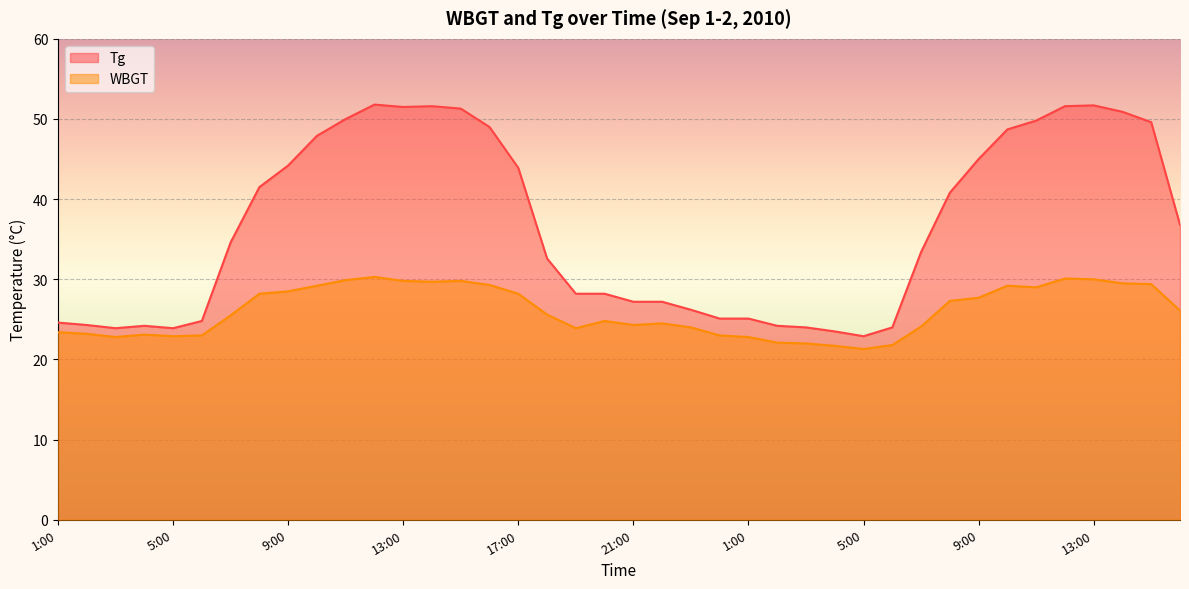

How many values in the Tg series exceed 34?

20